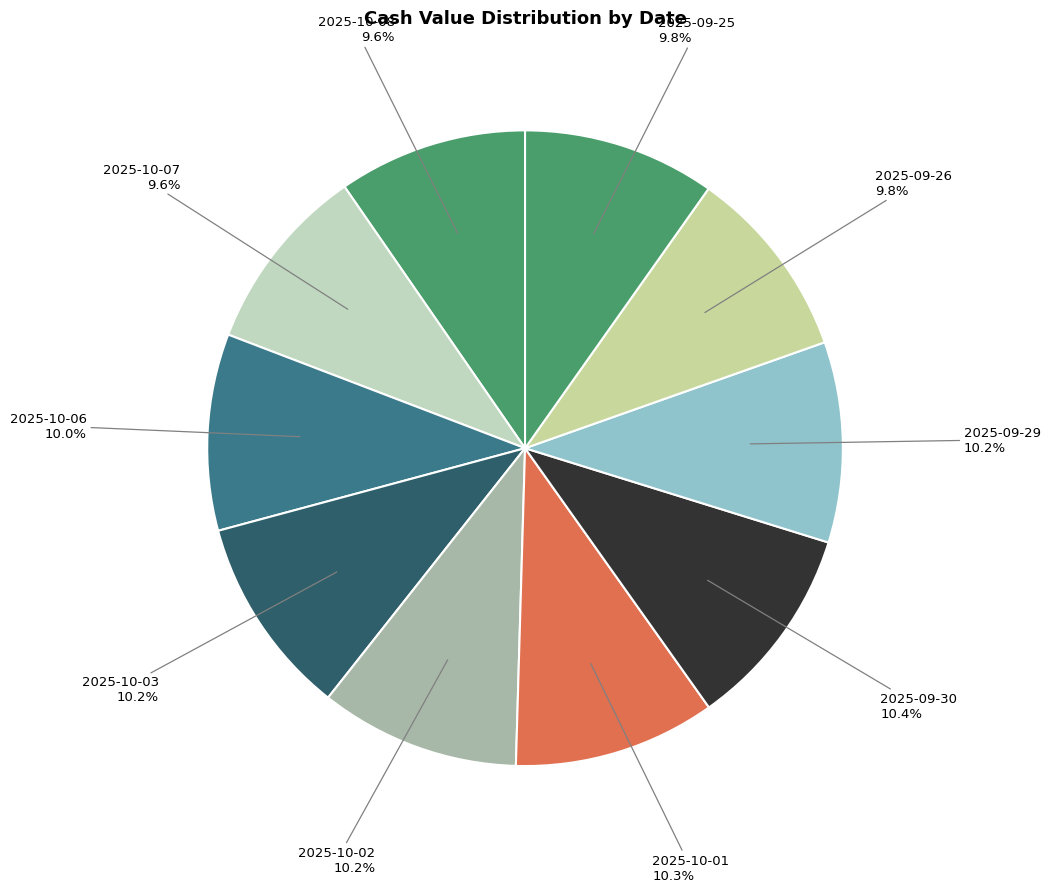

What percentage do 2025-09-29 and 2025-09-26 together represent?

20.0%